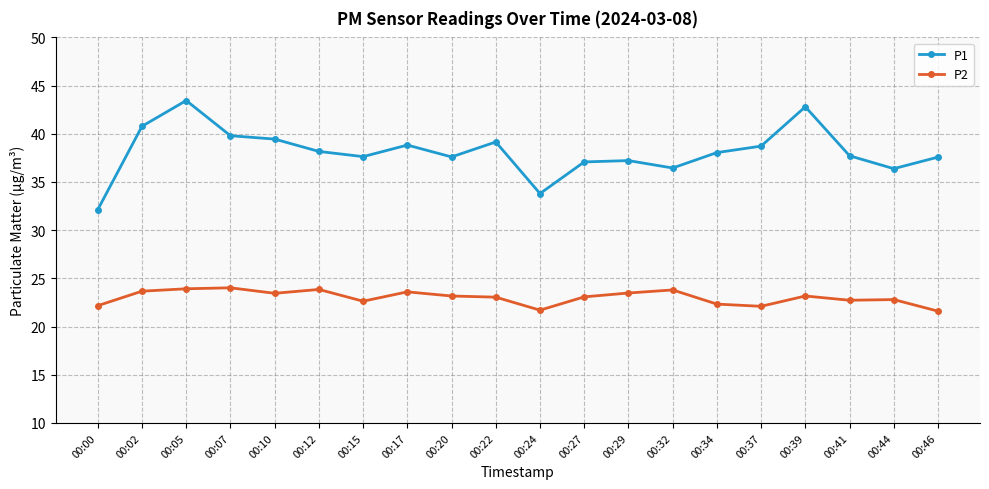

True or false: P2 and P1 intersect in this chart.

False